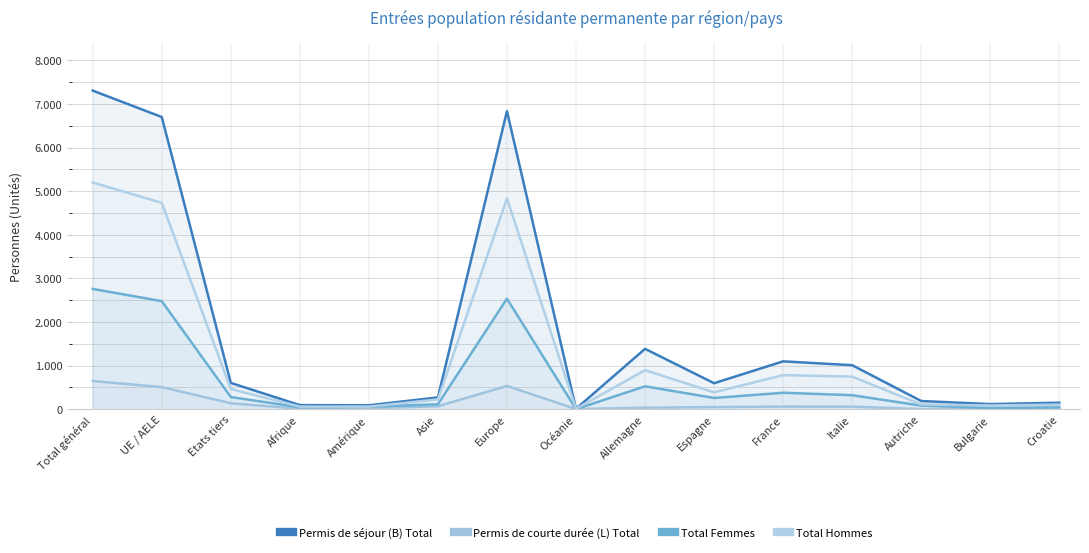

Does the chart display data point markers on the line(s)?

No